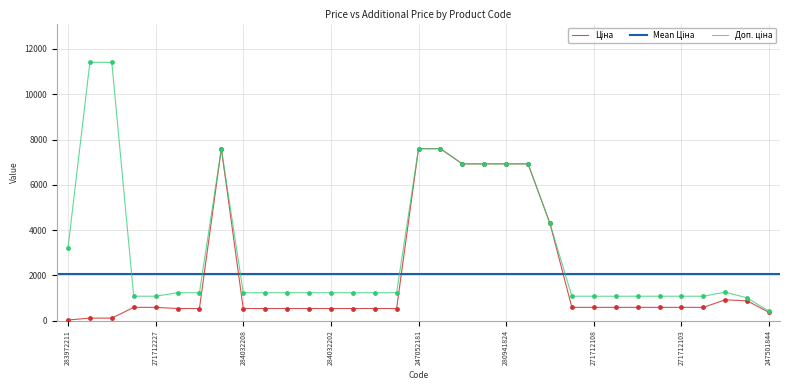

What is the total value across all series at 283972211?

3237.1